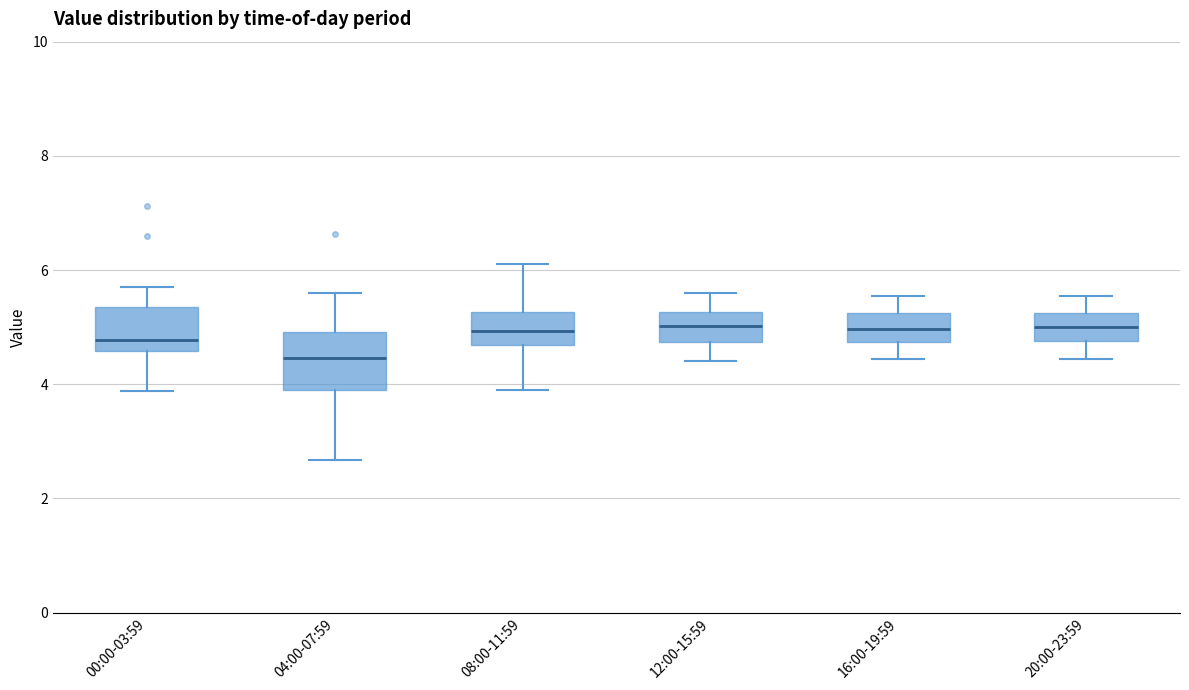

Where is the upper edge of the box for 16:00-19:59 on the y-axis? The values are not printed on the chart, so give them approximately, as read against the axis.

5.2